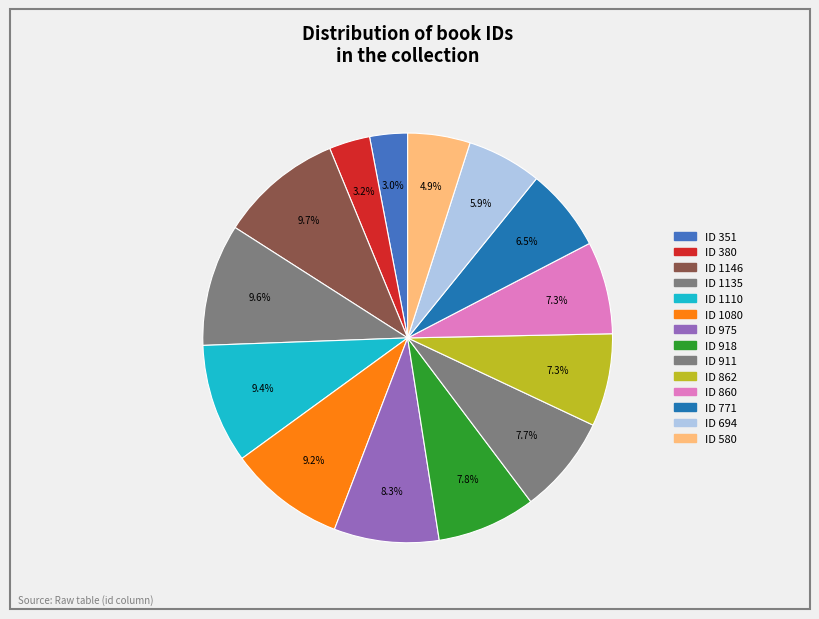

To the nearest percent, what is the average slice percentage?

7%